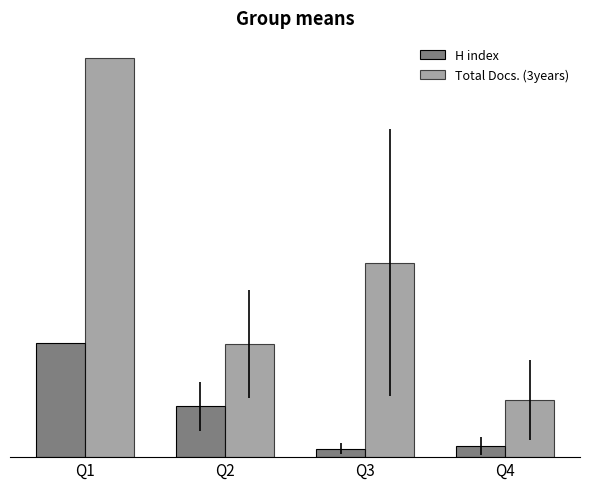

What is the lowest value of the H index series?

15.2